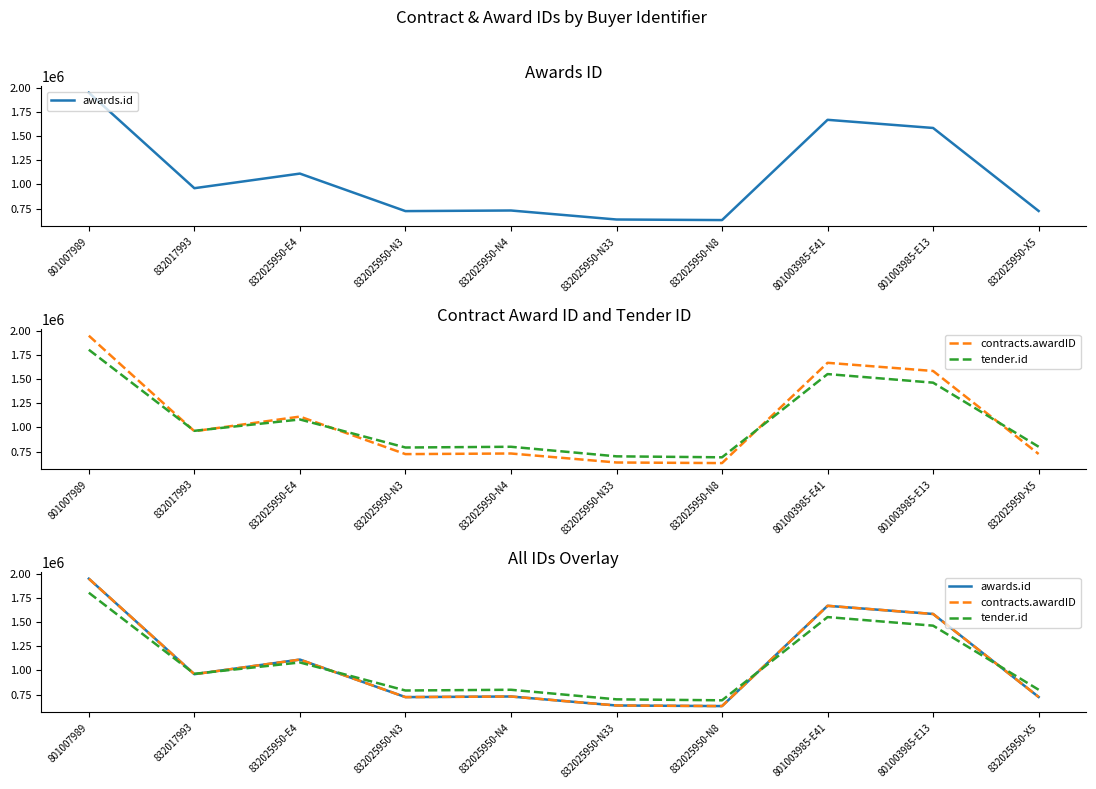

How many lines are shown in the chart?

3